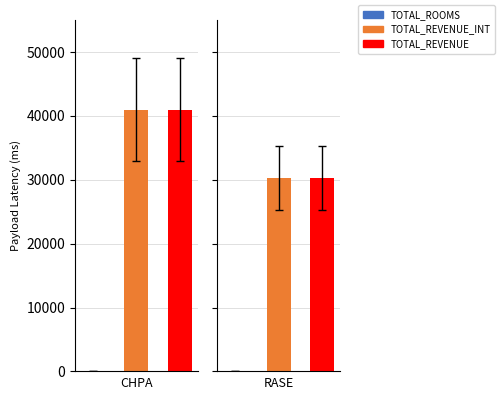

What is the difference between the highest and lowest values at CHPA?

40969.2